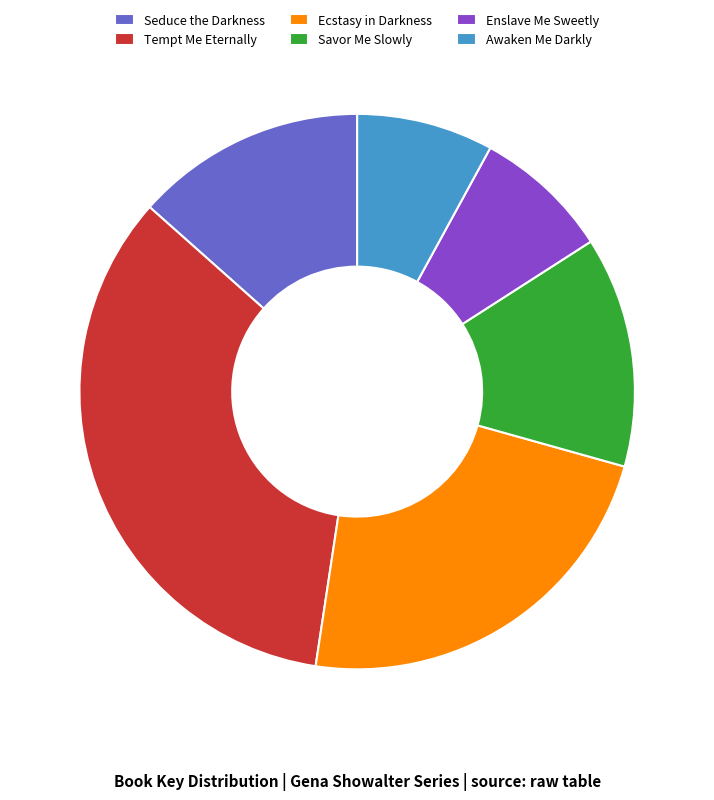

Does Seduce the Darkness represent more than half of the total?

No